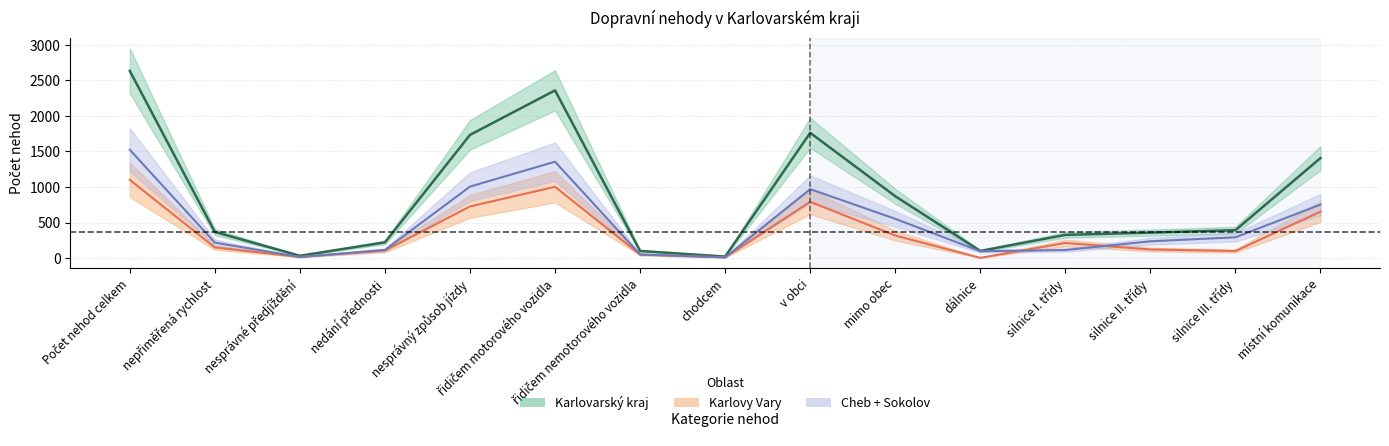

True or false: Karlovy Vary has more than 1 points higher than both neighbors.

True